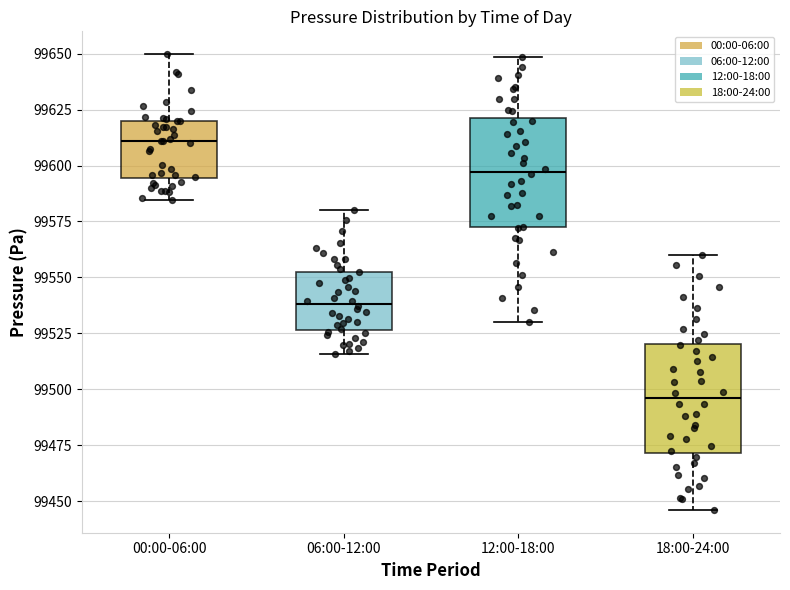

Reading left to right, transcribe this box plot: for each box, give where its median line is, the range the box spans, and where its two whiskers end, as read against the y-axis. The values are not printed on the chart, so give them approximately, as read against the axis.

00:00-06:00: median 99610, box 99595 to 99620, whiskers 99585 to 99650
06:00-12:00: median 99540, box 99525 to 99555, whiskers 99515 to 99580
12:00-18:00: median 99595, box 99570 to 99620, whiskers 99530 to 99650
18:00-24:00: median 99495, box 99470 to 99520, whiskers 99445 to 99560